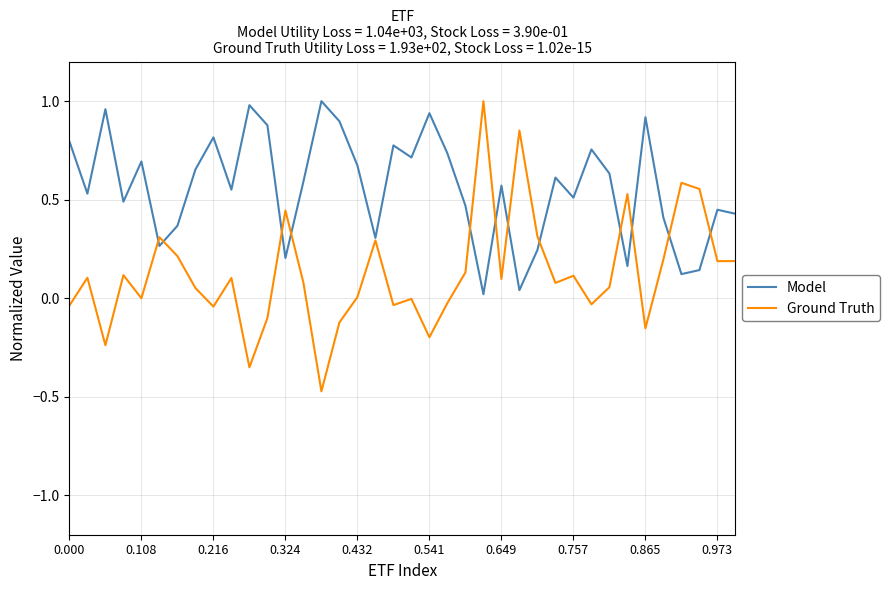

Which series has the largest range (max minus min)?

Ground Truth